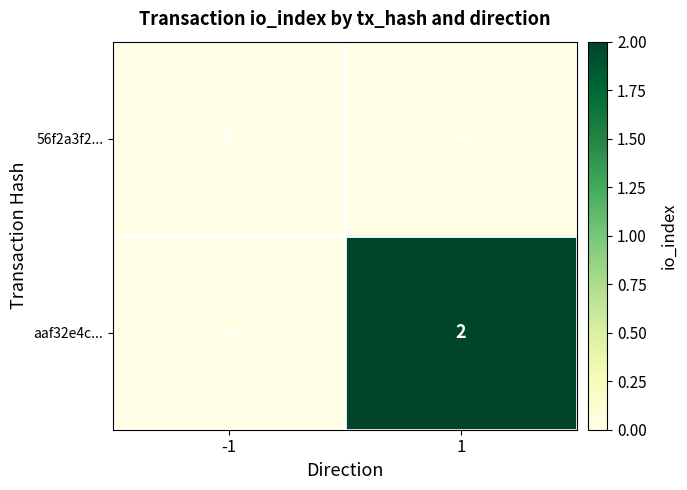

What is the difference between the aaf32e4c... values at -1 and 1?

2